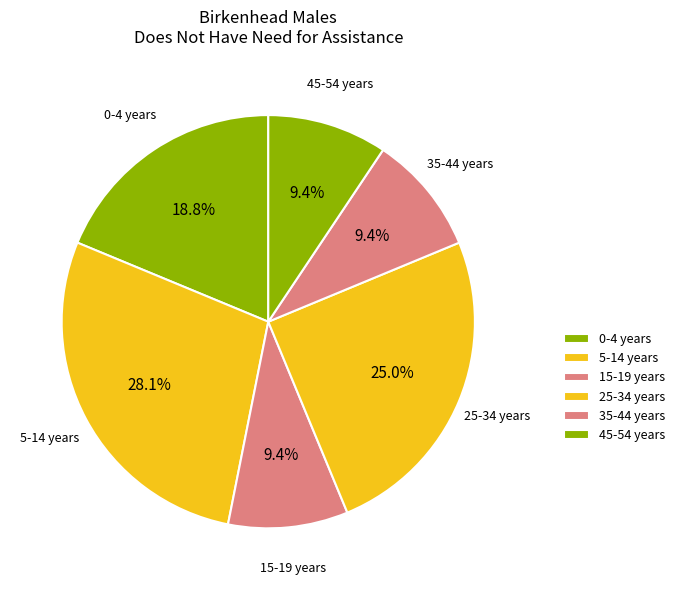

True or false: 5-14 years accounts for 20% of the total.

False